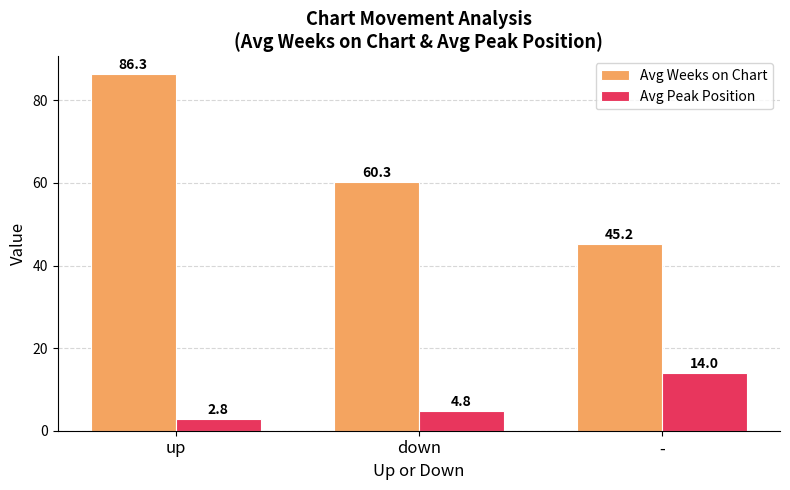

What is the difference between the Avg Weeks on Chart values at up and down?

26.0